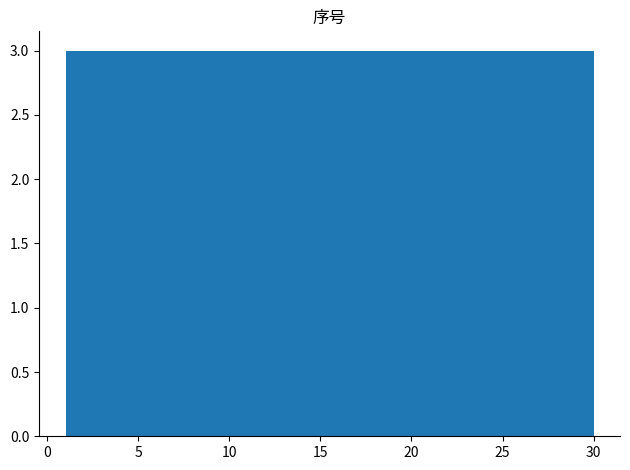

Reading left to right, transcribe this chart: for each bar, give the range it covers on the x-axis and its height. Neither the bar edges nor the heights are printed on the chart, so give them approximately, as read against the axes.

1.0 to 3.9: 3
3.9 to 6.8: 3
6.8 to 9.7: 3
9.7 to 12.6: 3
12.6 to 15.5: 3
15.5 to 18.4: 3
18.4 to 21.3: 3
21.3 to 24.2: 3
24.2 to 27.1: 3
27.1 to 30.0: 3